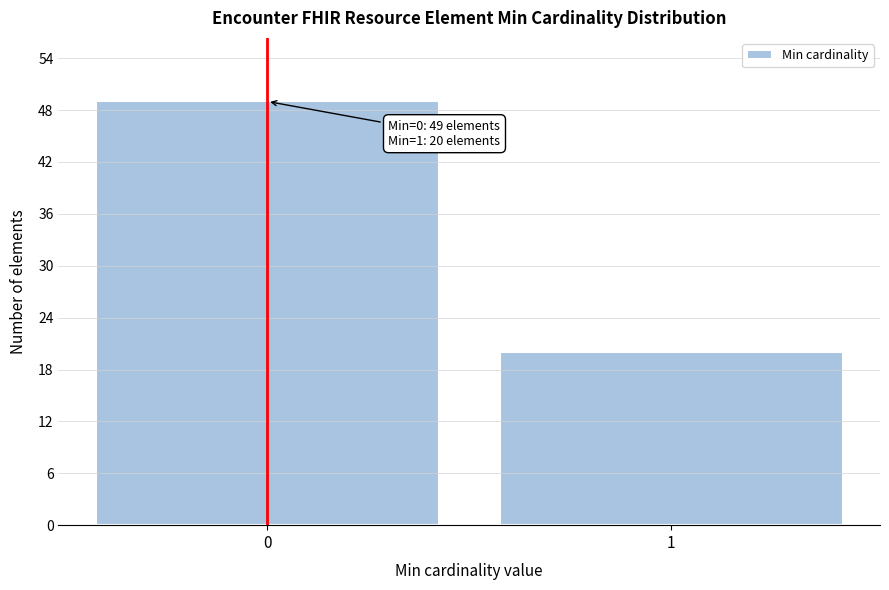

Reading left to right, list all the values displayed in this chart.

49	20